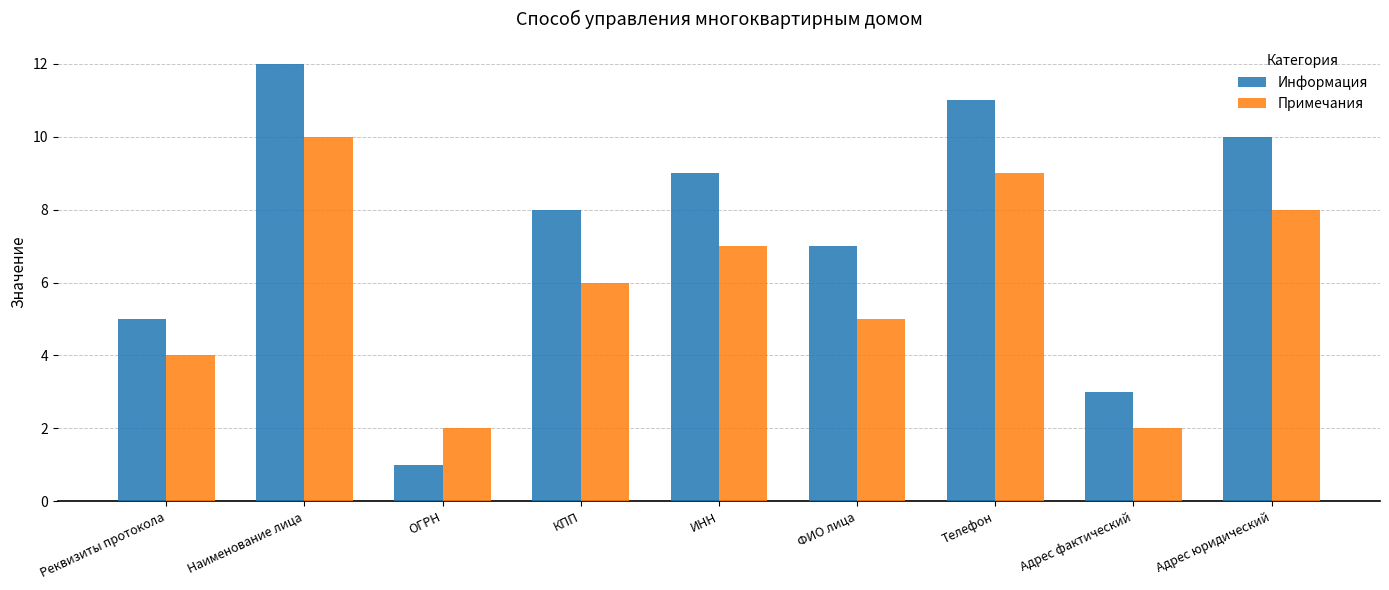

What is the maximum value shown in the chart?

12